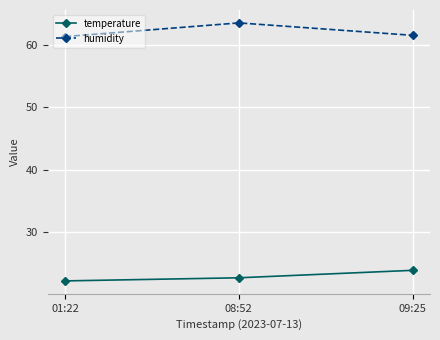

Reading left to right, list all the values displayed in this chart.

temperature: 22.1	22.6	23.8
humidity: 61.4	63.6	61.6